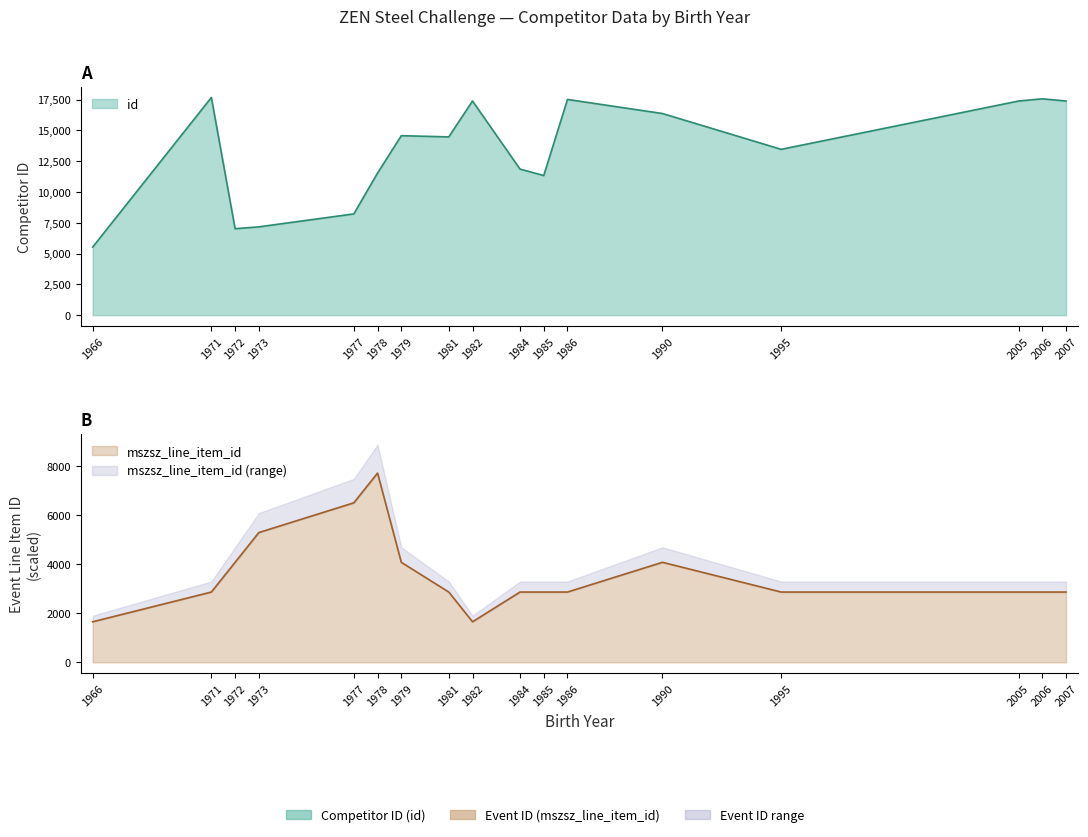

Reading left to right, transcribe all the data shown in this chart.

id: 1966=5524.0	1971=17665.0	1972=7015.0	1973=7166.0	1977=8216.0	1978=11531.0	1979=14564.0	1981=14466.0	1982=17379.0	1984=11855.0	1985=11330.0	1986=17505.0	1990=16363.0	1995=13457.0	2005=17376.0	2006=17557.0	2007=17377.0
mszsz_line_item_id: 1966=1657.2	1971=2871.3	1972=4085.4	1973=5299.5	1977=6513.6	1978=7727.7	1979=4085.4	1981=2871.3	1982=1657.2	1984=2871.3	1985=2871.3	1986=2871.3	1990=4085.4	1995=2871.3	2005=2871.3	2006=2871.3	2007=2871.3